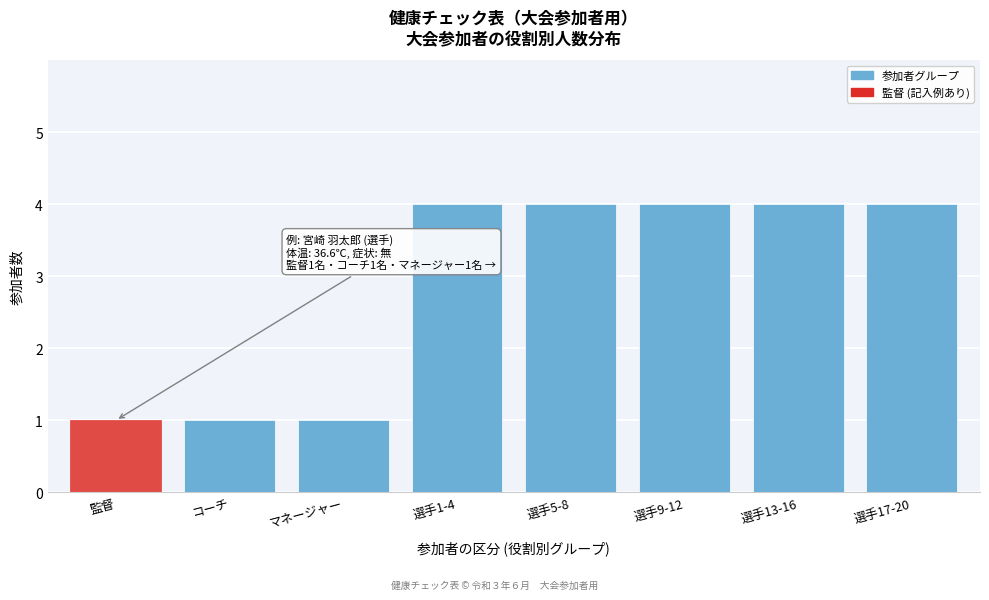

Reading left to right, transcribe all the data shown in this chart.

監督=1	コーチ=1	マネージャー=1	選手1-4=4	選手5-8=4	選手9-12=4	選手13-16=4	選手17-20=4